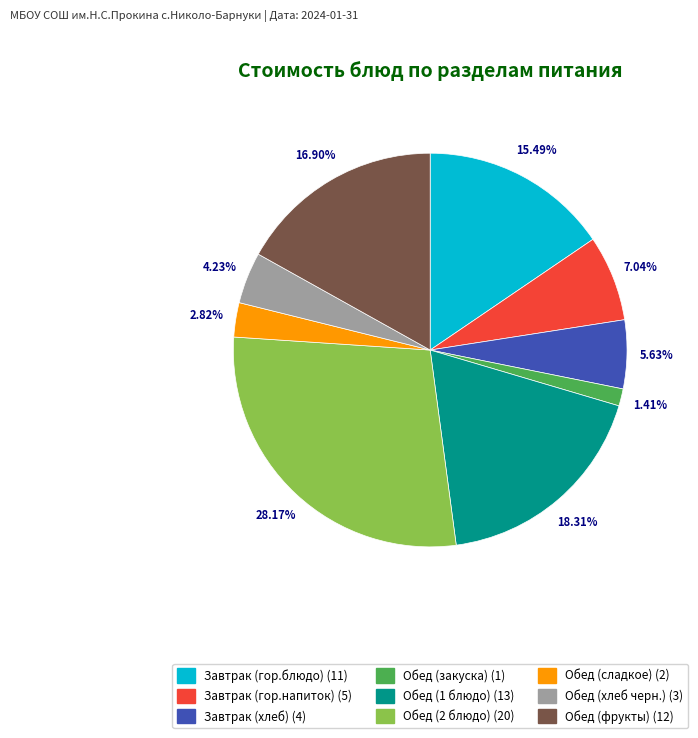

What percentage do Обед (1 блюдо) and Обед (фрукты) together represent?

35.2%